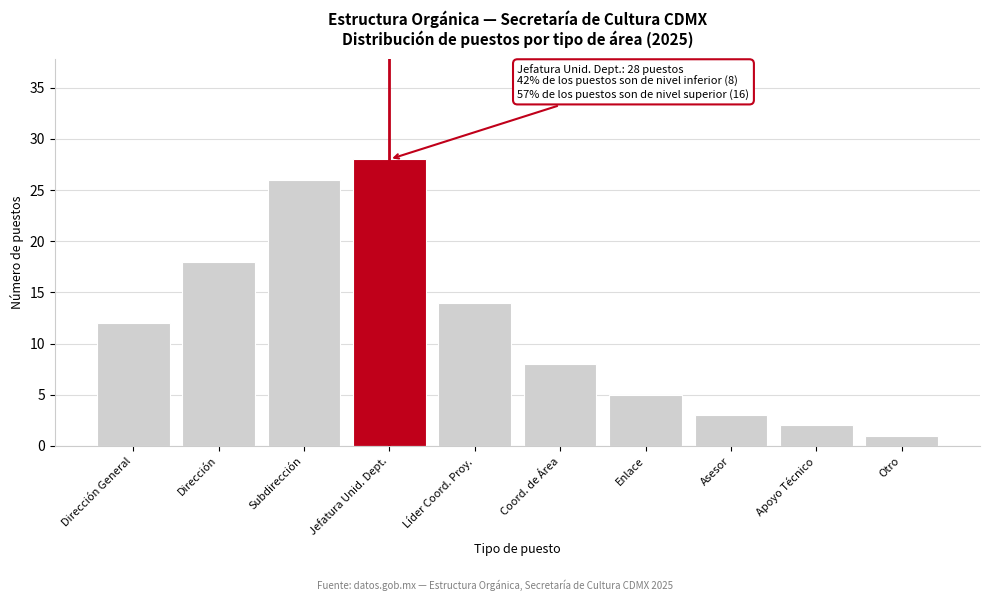

Reading right to left, extract all data points from this chart.

Otro=1	Apoyo Técnico=2	Asesor=3	Enlace=5	Coord. de Área=8	Líder Coord. Proy.=14	Jefatura Unid. Dept.=28	Subdirección=26	Dirección=18	Dirección General=12